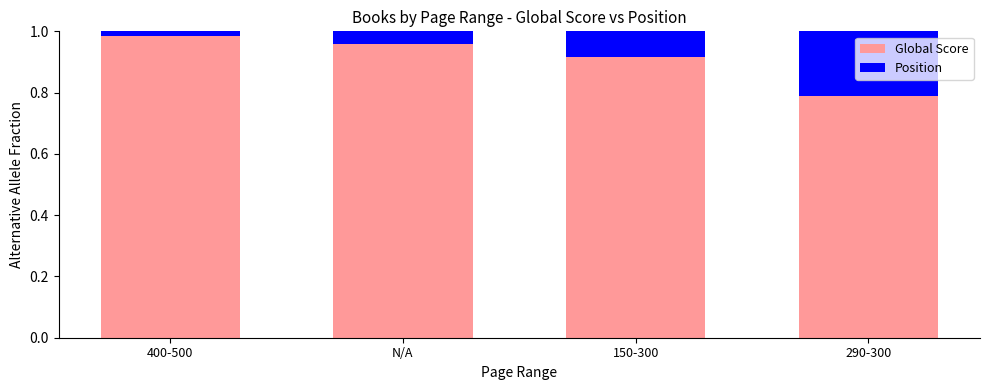

The Global Score series shows 1.7 at 400-500. True or false?

False